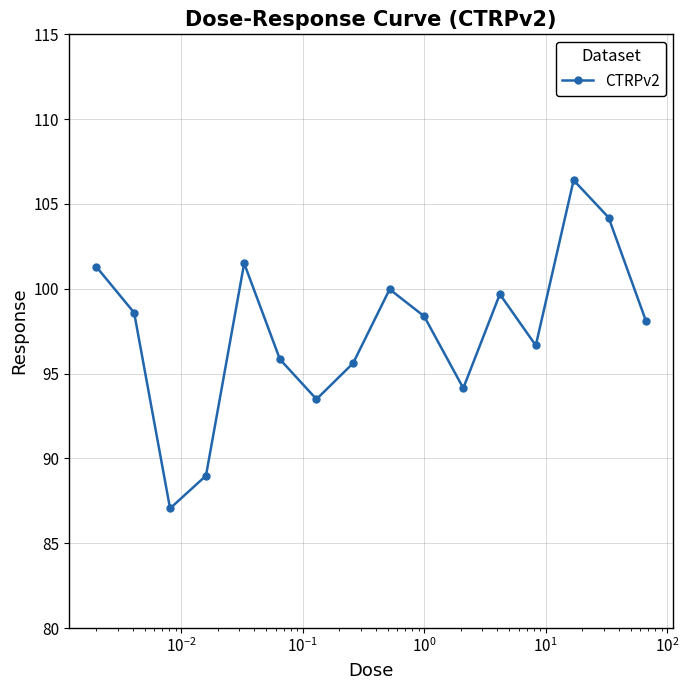

What is the greatest value displayed?

106.4